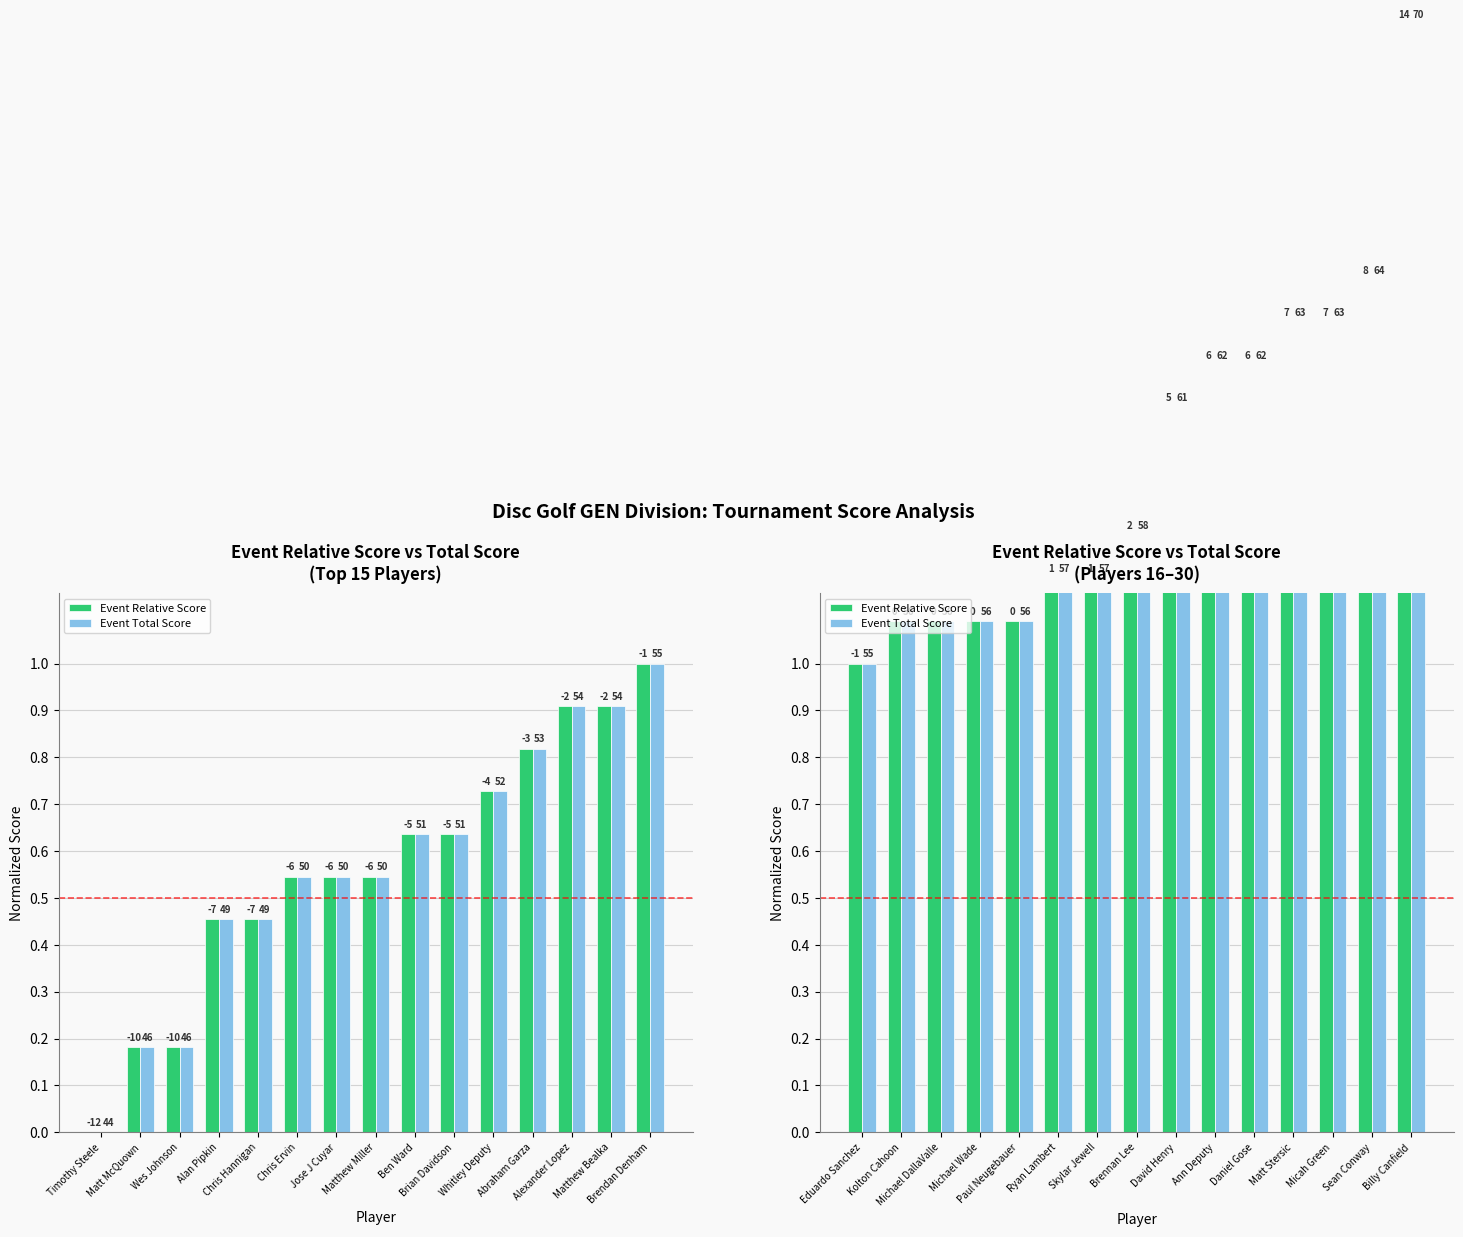

How many values in the Event Total Score series exceed 1?

14